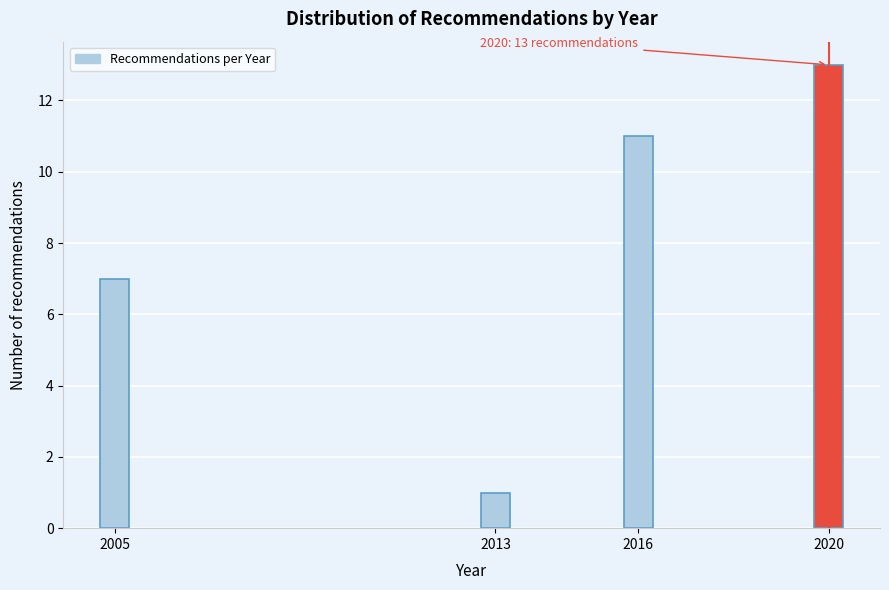

Reading right to left, list all the values displayed in this chart.

2020=13	2016=11	2013=1	2005=7